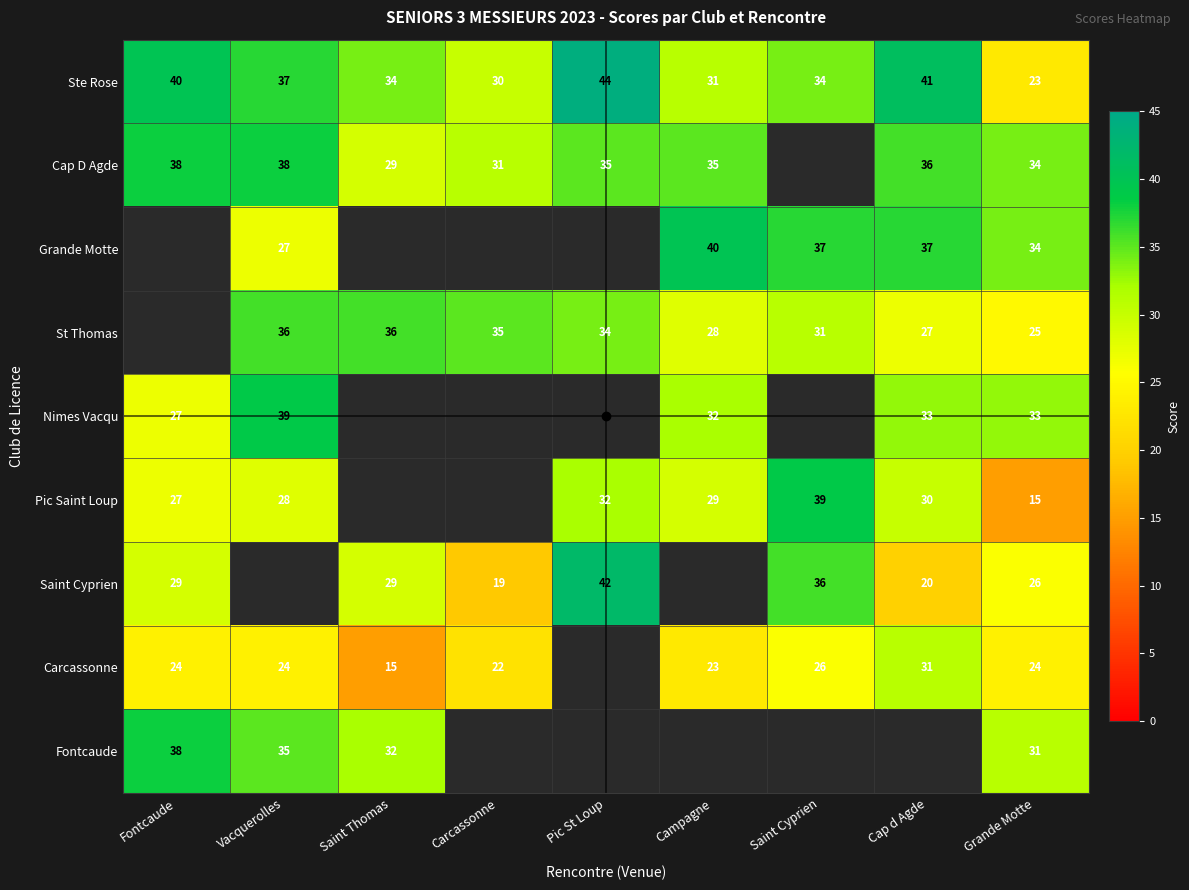

What is the approximate value of Ste Rose at Pic St Loup, to the nearest 10?

40